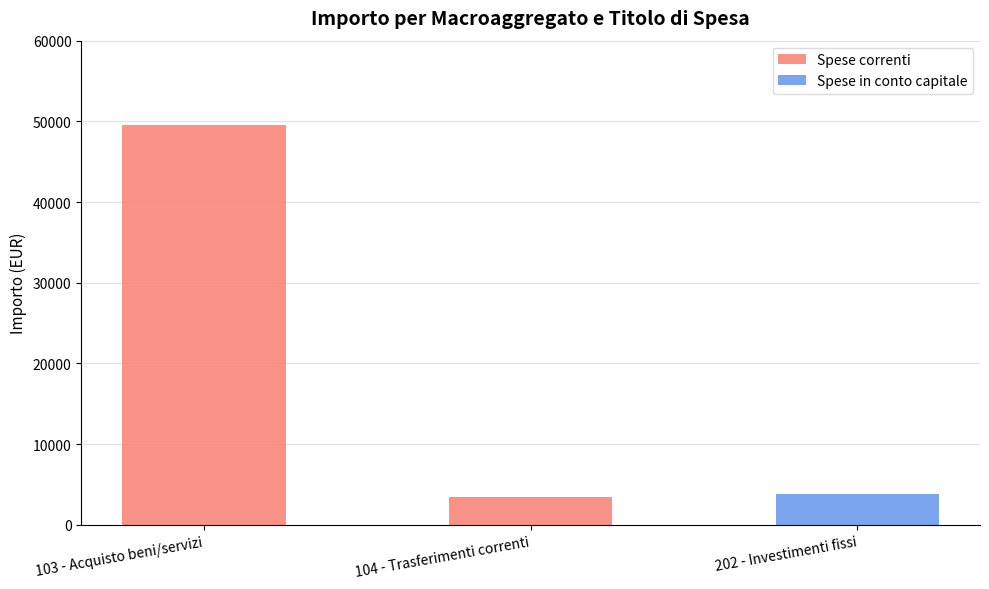

Which category has the highest value in the Spese correnti series?

103 - Acquisto beni/servizi